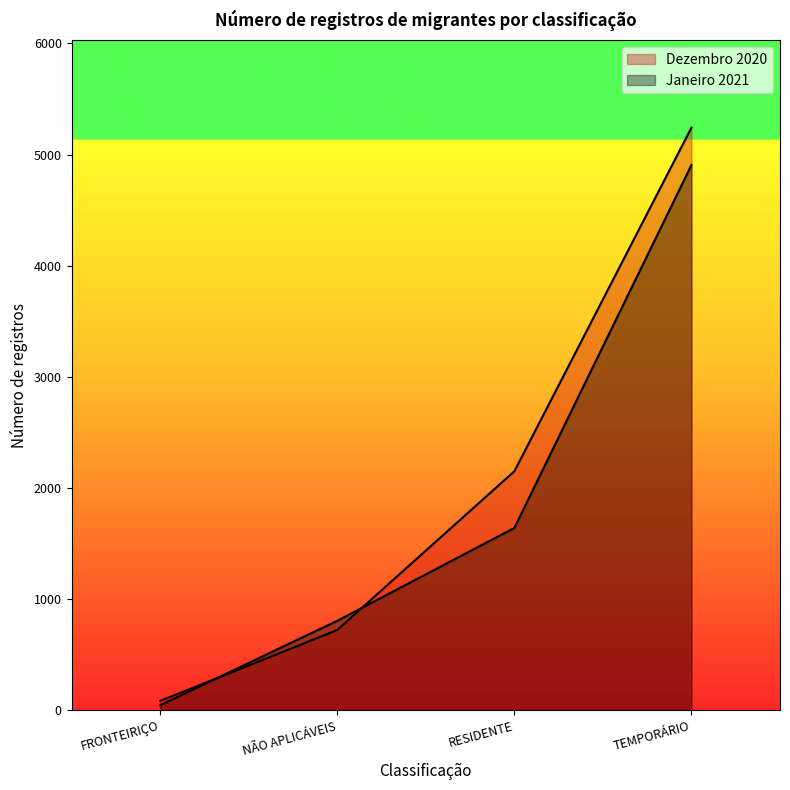

What is the value of the Janeiro 2021 point at the 4th from the left?

4906